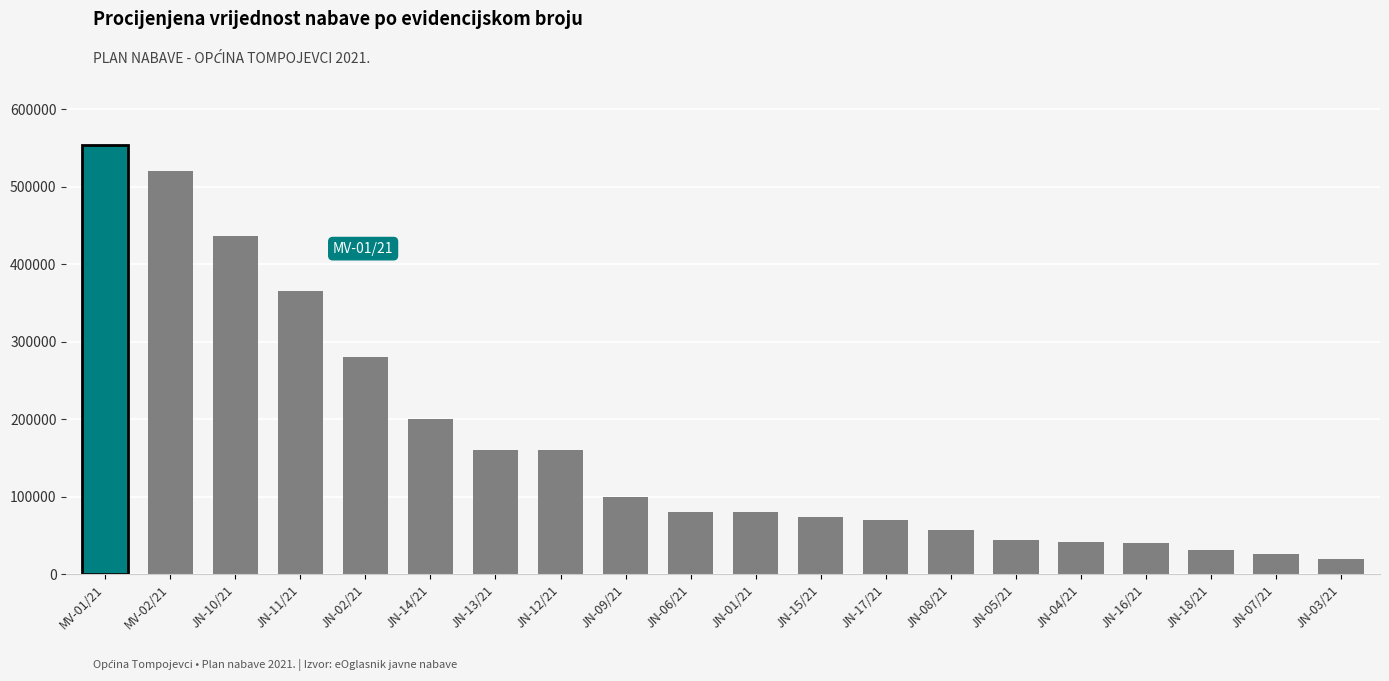

Where is the data nearest to the value 286600?

JN-02/21